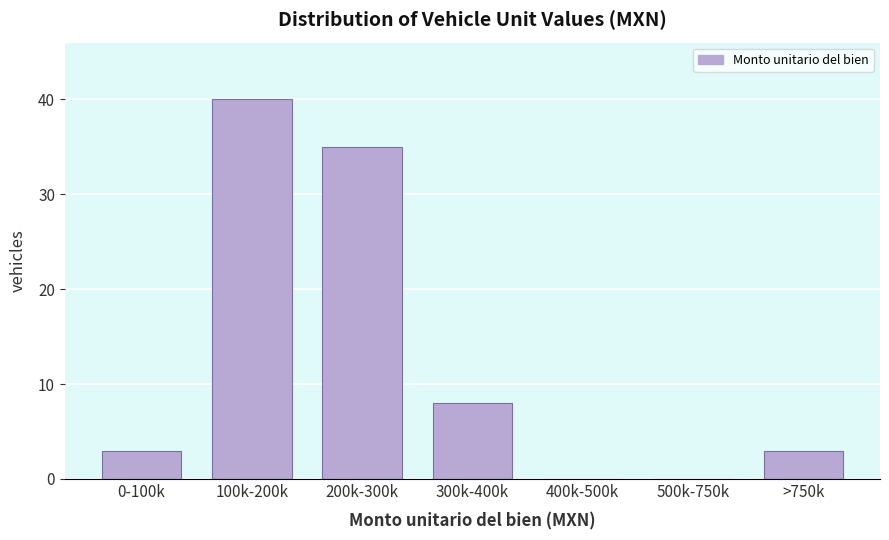

Reading left to right, what are all the values shown in this chart?

0-100k=3	100k-200k=40	200k-300k=35	300k-400k=8	400k-500k=0	500k-750k=0	>750k=3